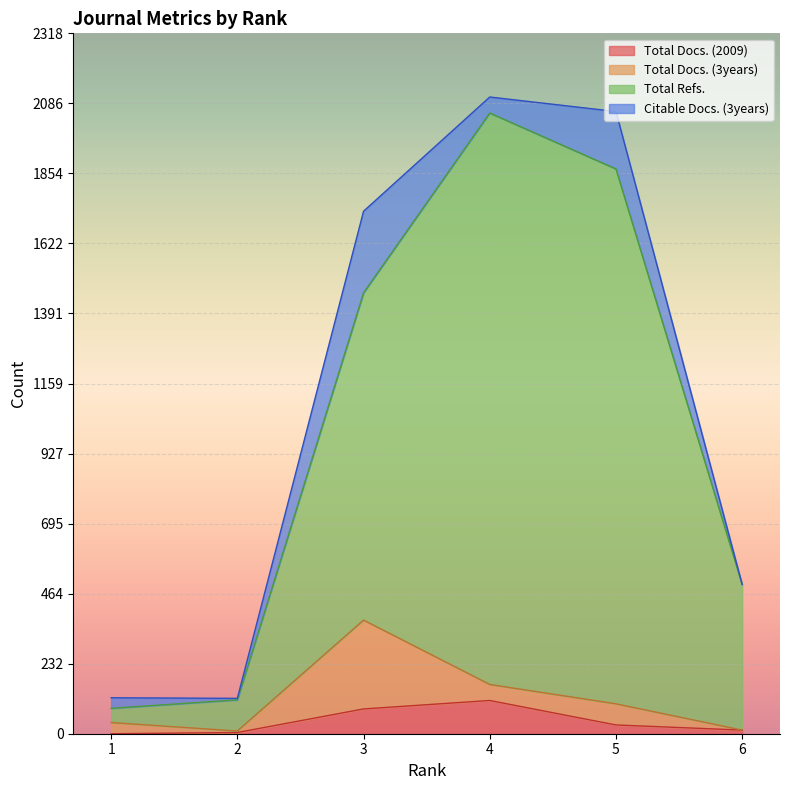

Where is the first local maximum for Total Docs. (2009)?

4